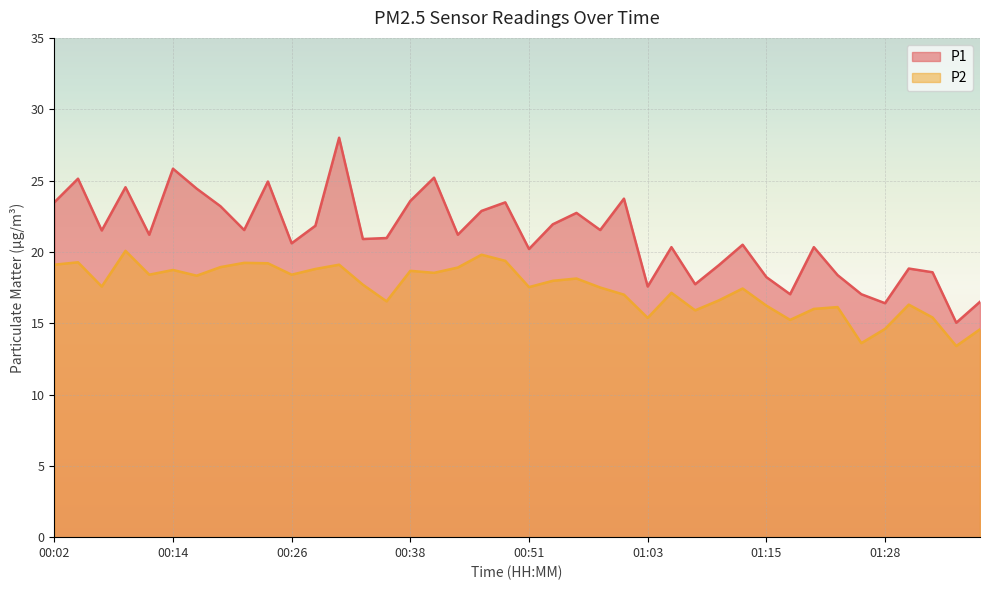

What is the highest value of the P2 series?

20.1